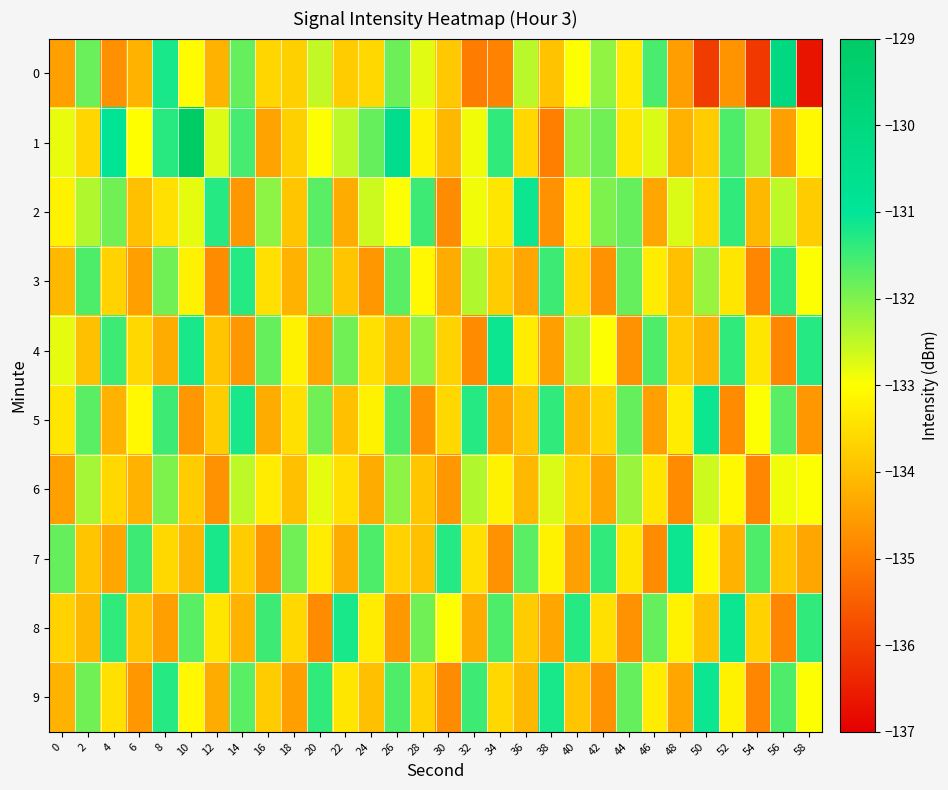

Reading left to right, list all the values displayed in this chart.

0: 0=-134.5	2=-131.8	4=-134.7	6=-134.2	8=-131.2	10=-133.0	12=-134.2	14=-131.8	16=-133.6	18=-133.7	20=-132.5	22=-133.8	24=-133.6	26=-131.9	28=-132.8	30=-133.9	32=-135.0	34=-134.9	36=-132.5	38=-133.9	40=-133.0	42=-132.2	44=-133.3	46=-131.6	48=-134.5	50=-136.1	52=-134.7	54=-136.1	56=-130.1	58=-136.7
1: 0=-132.8	2=-133.7	4=-130.9	6=-133.0	8=-131.3	10=-129.1	12=-132.7	14=-131.6	16=-134.4	18=-133.7	20=-133.0	22=-132.5	24=-131.8	26=-130.5	28=-133.2	30=-134.1	32=-132.9	34=-131.4	36=-133.6	38=-135.0	40=-132.1	42=-131.9	44=-133.4	46=-132.7	48=-134.2	50=-133.8	52=-131.6	54=-132.3	56=-134.5	58=-133.1
2: 0=-133.2	2=-132.4	4=-131.9	6=-134.0	8=-133.5	10=-132.8	12=-131.3	14=-134.6	16=-132.1	18=-133.9	20=-131.7	22=-134.3	24=-132.6	26=-133.0	28=-131.5	30=-134.8	32=-132.9	34=-133.4	36=-131.1	38=-134.7	40=-133.3	42=-132.0	44=-131.8	46=-134.4	48=-132.7	50=-133.6	52=-131.4	54=-134.1	56=-132.5	58=-133.8
3: 0=-134.1	2=-131.6	4=-133.7	6=-134.5	8=-131.9	10=-133.2	12=-134.8	14=-131.3	16=-133.5	18=-134.2	20=-132.0	22=-133.9	24=-134.6	26=-131.7	28=-133.1	30=-134.3	32=-132.4	34=-133.8	36=-134.4	38=-131.5	40=-133.6	42=-134.7	44=-131.8	46=-133.3	48=-134.0	50=-132.2	52=-133.4	54=-134.9	56=-131.4	58=-133.0
4: 0=-132.8	2=-134.0	4=-131.5	6=-133.6	8=-134.3	10=-131.2	12=-133.9	14=-134.6	16=-131.8	18=-133.2	20=-134.4	22=-131.9	24=-133.5	26=-134.1	28=-132.1	30=-133.7	32=-134.8	34=-131.1	36=-133.3	38=-134.5	40=-132.3	42=-133.0	44=-134.7	46=-131.6	48=-133.8	50=-134.2	52=-131.4	54=-133.4	56=-134.9	58=-131.3
5: 0=-133.4	2=-131.7	4=-134.2	6=-133.1	8=-131.5	10=-134.6	12=-133.8	14=-131.2	16=-134.3	18=-133.5	20=-131.9	22=-134.0	24=-133.2	26=-131.6	28=-134.7	30=-133.6	32=-131.3	34=-134.4	36=-133.9	38=-131.4	40=-134.1	42=-133.7	44=-131.8	46=-134.5	48=-133.3	50=-131.1	52=-134.8	54=-133.0	56=-131.7	58=-134.6
6: 0=-134.5	2=-132.3	4=-133.6	6=-134.2	8=-132.0	10=-133.8	12=-134.7	14=-132.5	16=-133.3	18=-134.0	20=-132.8	22=-133.5	24=-134.3	26=-132.1	28=-133.9	30=-134.6	32=-132.4	34=-133.2	36=-134.1	38=-132.7	40=-133.7	42=-134.4	44=-132.2	46=-133.4	48=-134.8	50=-132.6	52=-133.1	54=-134.9	56=-132.9	58=-133.0
7: 0=-131.8	2=-133.9	4=-134.4	6=-131.5	8=-133.6	10=-134.1	12=-131.2	14=-133.8	16=-134.6	18=-131.9	20=-133.3	22=-134.3	24=-131.6	26=-133.7	28=-134.0	30=-131.3	32=-133.5	34=-134.7	36=-131.7	38=-133.2	40=-134.5	42=-131.4	44=-133.4	46=-134.8	48=-131.1	50=-133.1	52=-134.2	54=-131.6	56=-133.9	58=-134.4
8: 0=-133.7	2=-134.1	4=-131.4	6=-133.9	8=-134.5	10=-131.7	12=-133.4	14=-134.2	16=-131.5	18=-133.6	20=-134.8	22=-131.2	24=-133.3	26=-134.6	28=-131.9	30=-133.0	32=-134.3	34=-131.6	36=-133.8	38=-134.4	40=-131.3	42=-133.5	44=-134.7	46=-131.8	48=-133.2	50=-134.0	52=-131.1	54=-133.7	56=-134.9	58=-131.4
9: 0=-134.2	2=-131.9	4=-133.5	6=-134.6	8=-131.3	10=-133.1	12=-134.3	14=-131.7	16=-133.8	18=-134.5	20=-131.4	22=-133.4	24=-134.0	26=-131.6	28=-133.7	30=-134.8	32=-131.5	34=-133.6	36=-134.1	38=-131.2	40=-133.9	42=-134.7	44=-131.8	46=-133.3	48=-134.4	50=-131.1	52=-133.2	54=-134.9	56=-131.6	58=-133.0